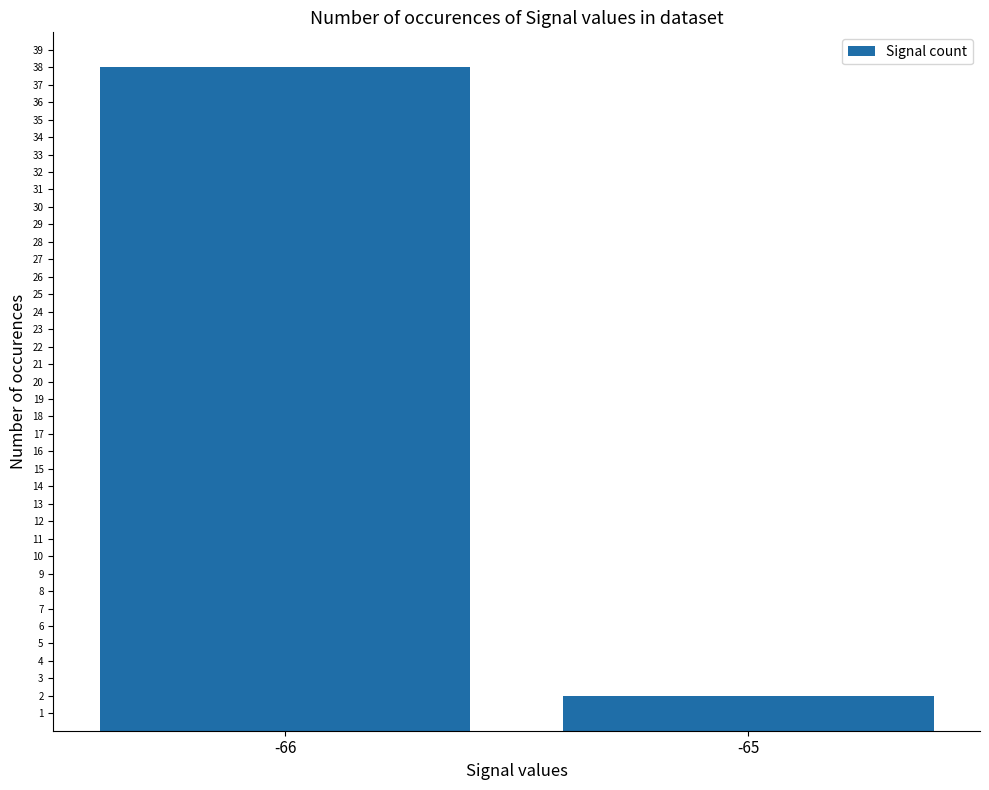

At which category does the chart reach its peak across all series?

-66